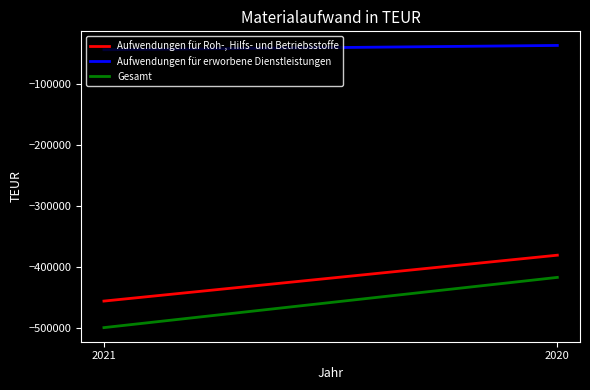

Does the chart have visible grid lines?

No